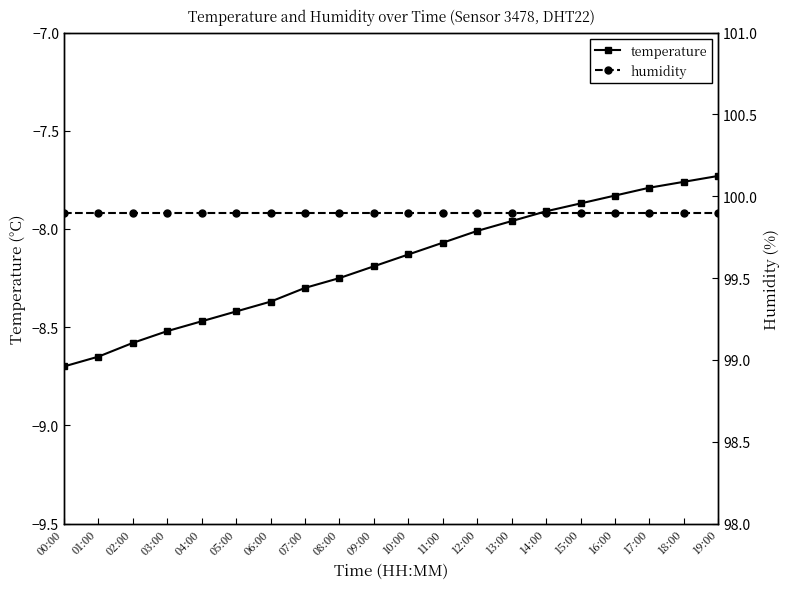

At how many categories does at least one series exceed 69?

20